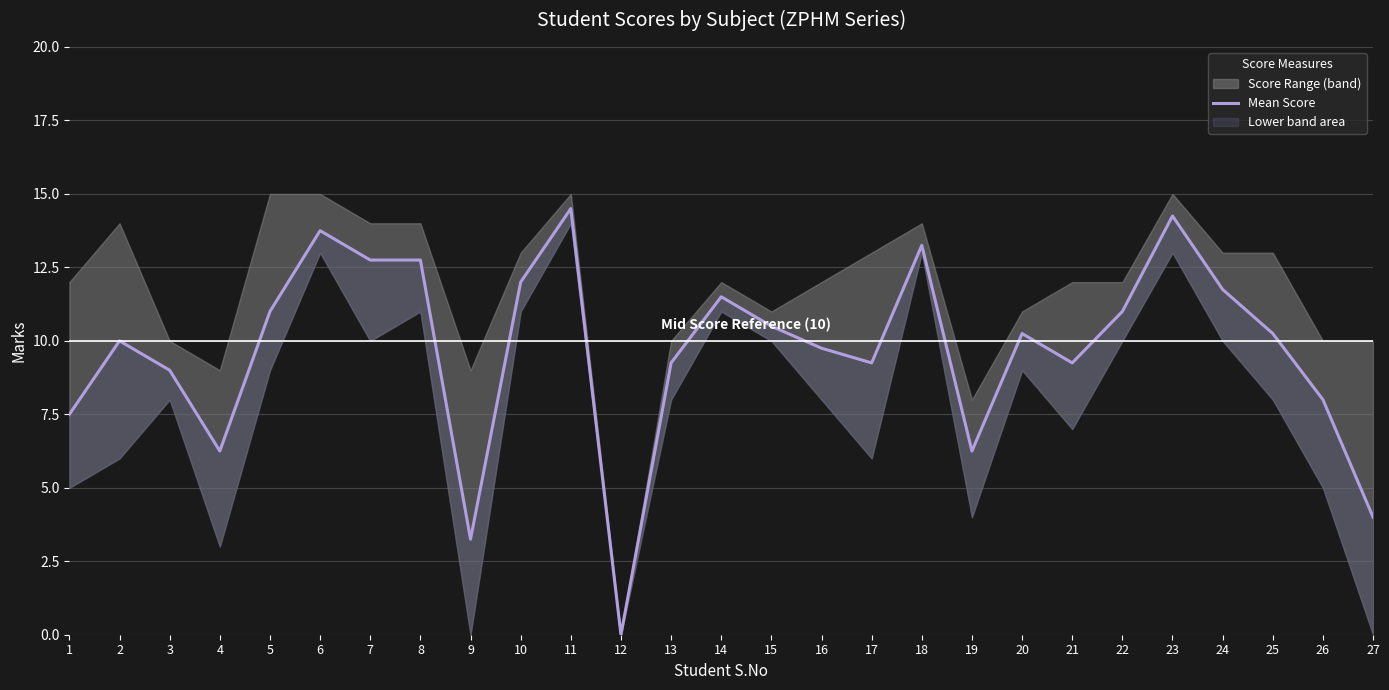

Which category has the highest value across all series?

11